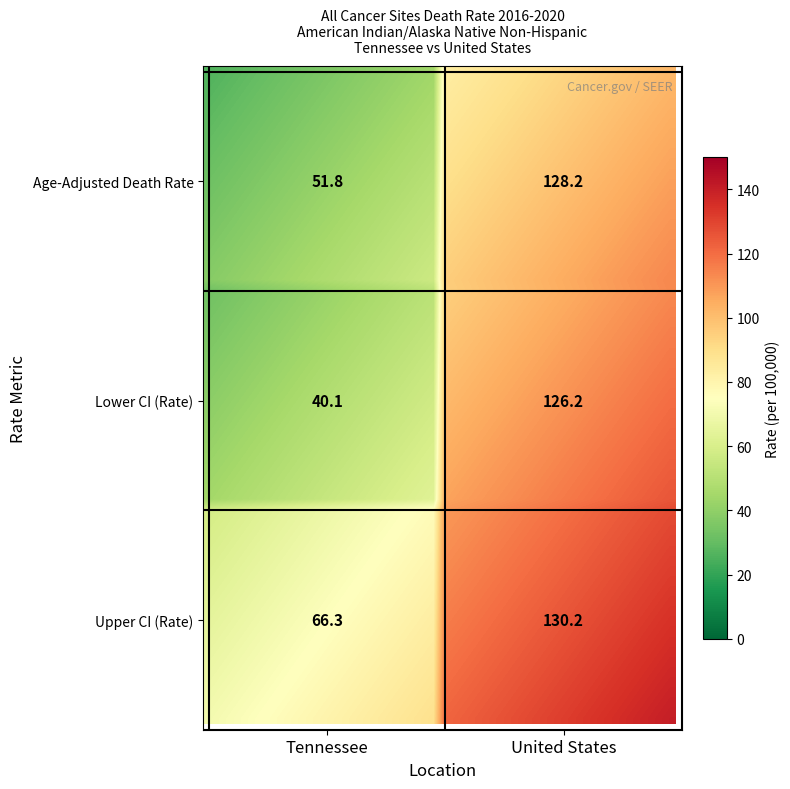

The United States series shows 130.2 at 2. True or false?

True